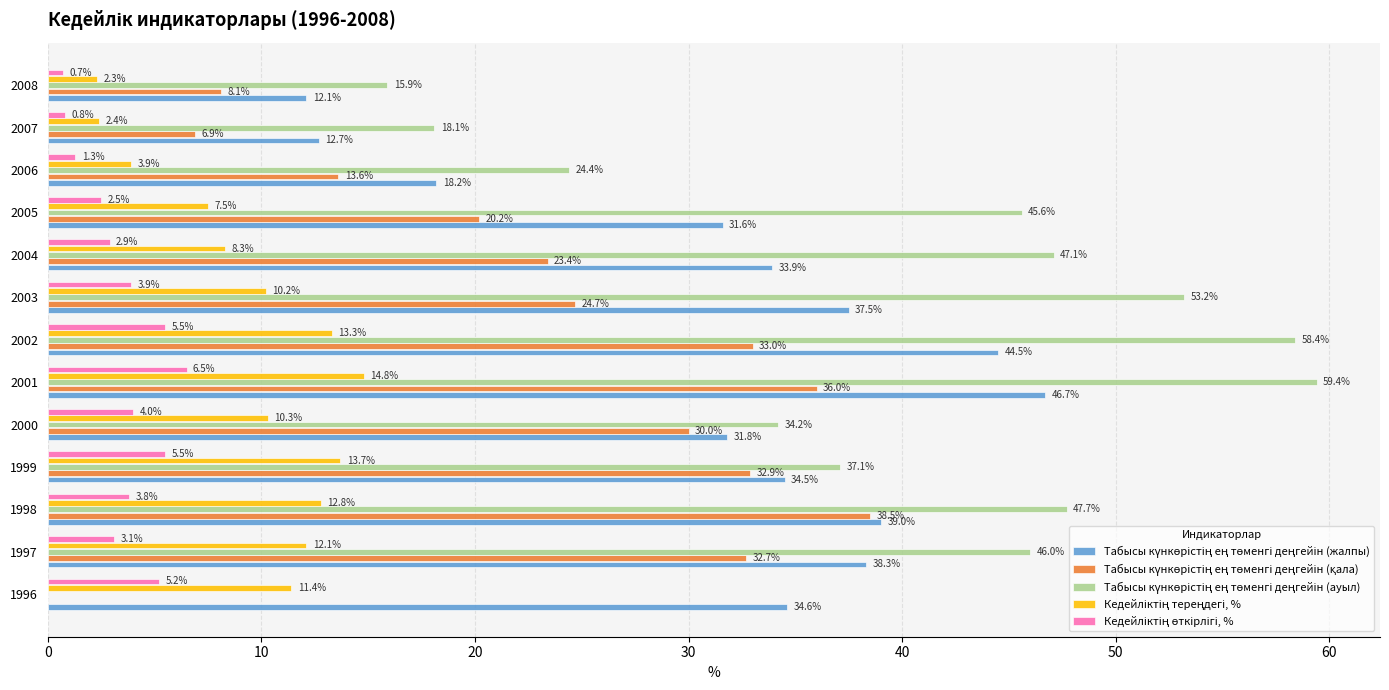

What is the total value across all series at 1998?

141.8